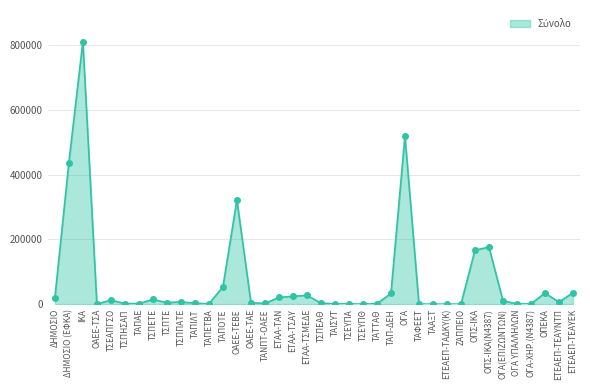

What is the greatest value displayed?

812235